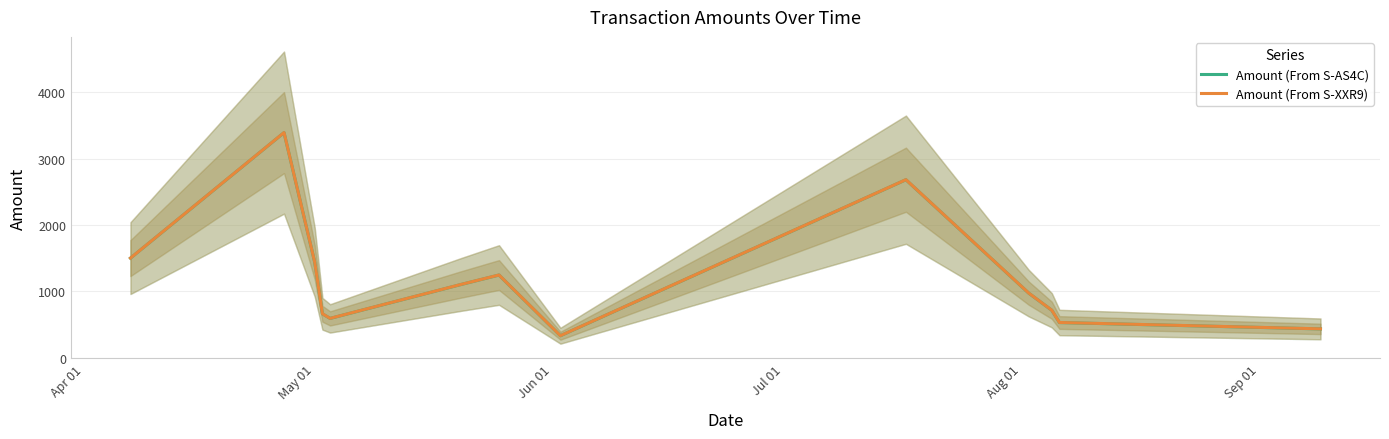

Which series has the largest total across all categories?

Amount (From S-XXR9)